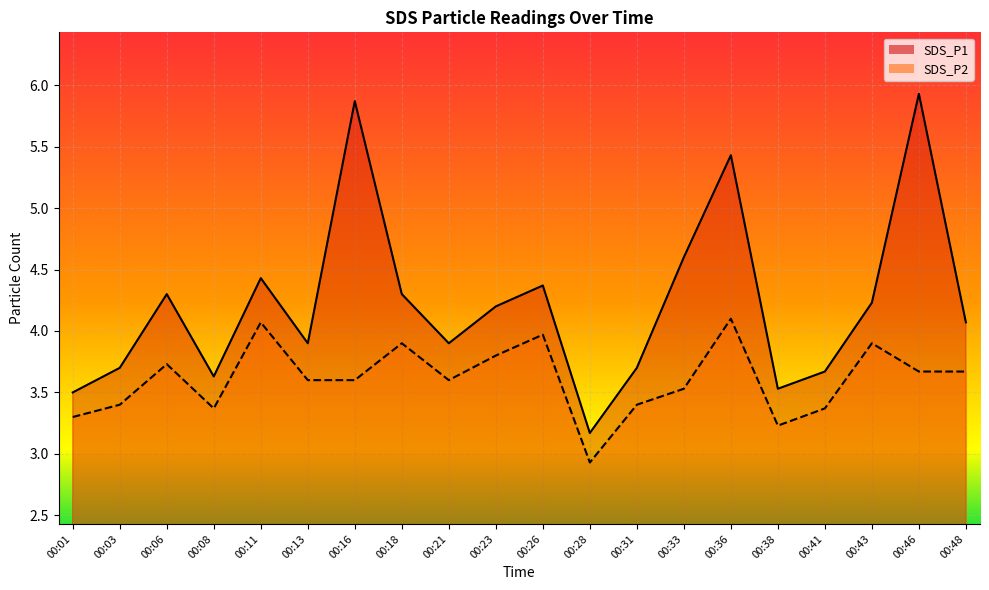

What is the lowest value of the SDS_P1_line series?

3.2